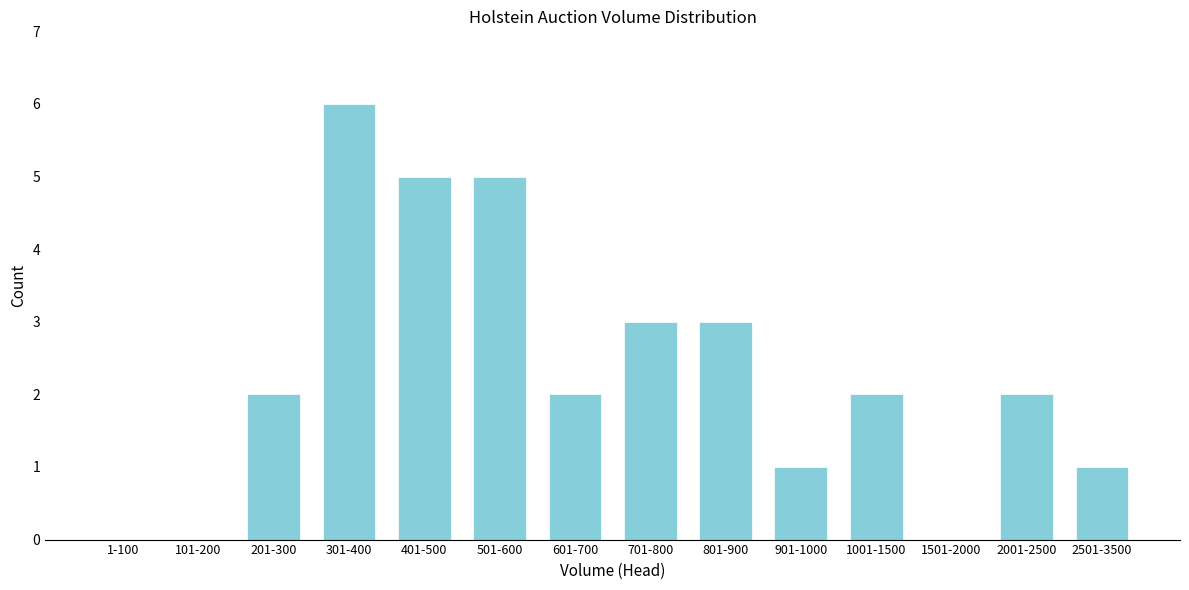

Reading right to left, extract all data points from this chart.

2501-3500=1	2001-2500=2	1501-2000=0	1001-1500=2	901-1000=1	801-900=3	701-800=3	601-700=2	501-600=5	401-500=5	301-400=6	201-300=2	101-200=0	1-100=0